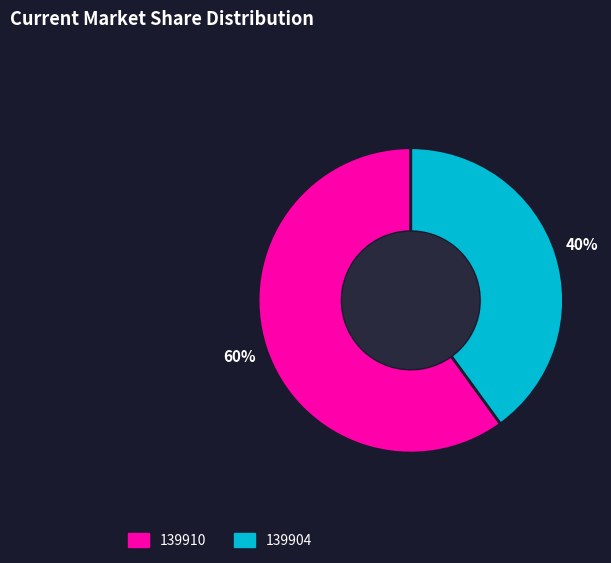

Is 139910 the majority of the pie?

Yes